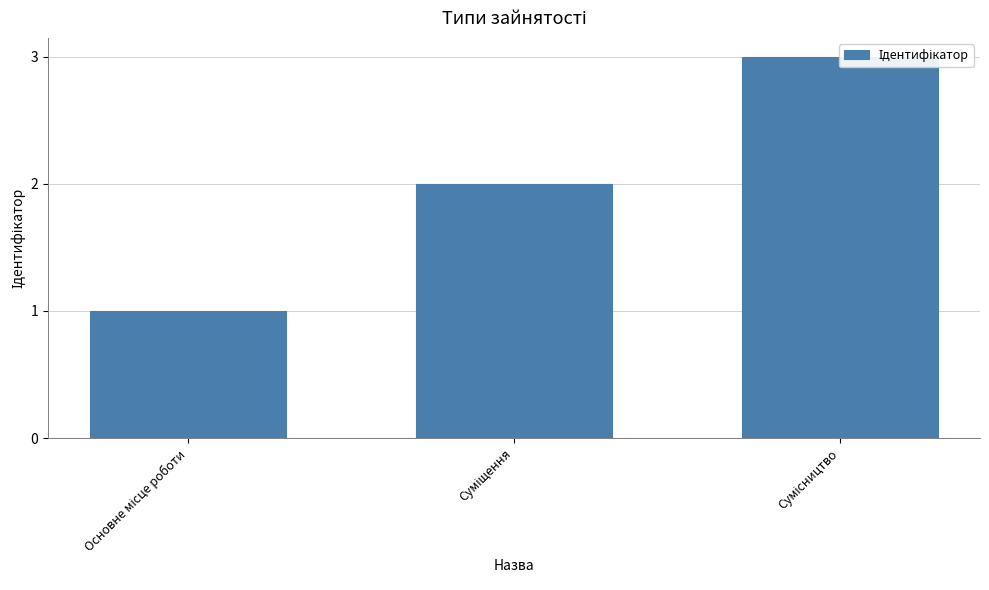

Does the chart contain any negative values?

No